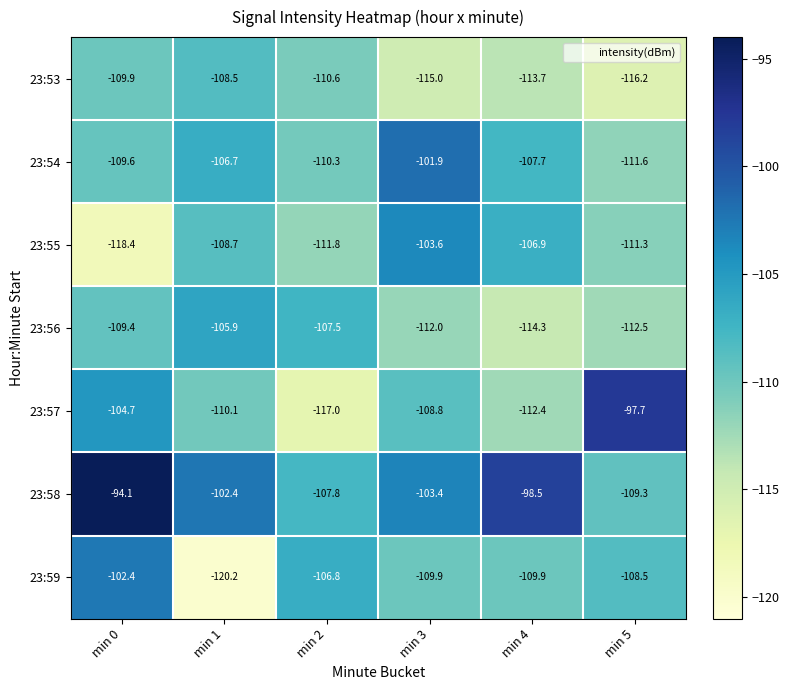

Which series has the widest spread of values?

23:57